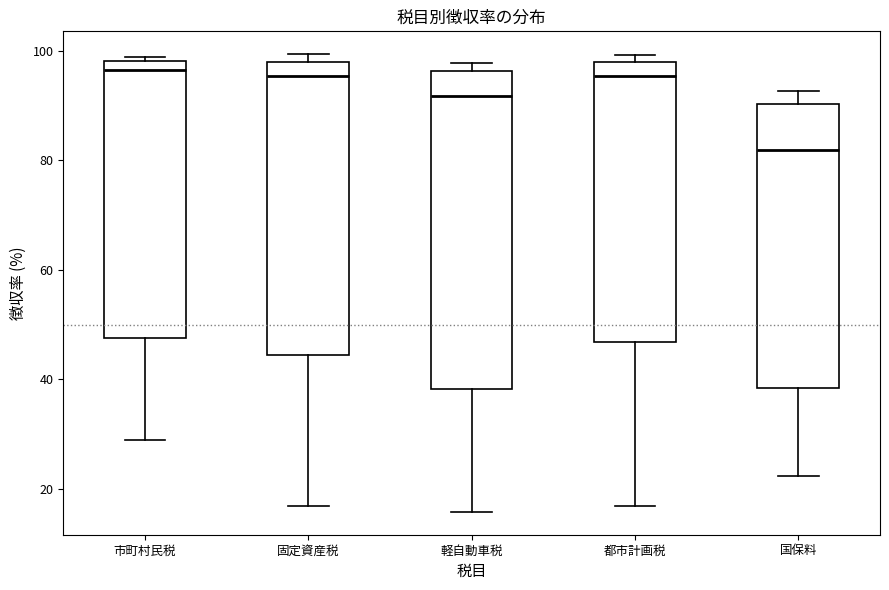

Where is the upper edge of the box for 国保料 on the y-axis? The values are not printed on the chart, so give them approximately, as read against the axis.

90